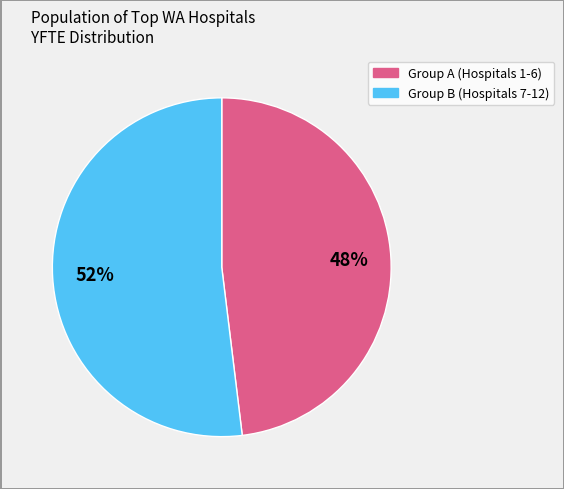

Does any single category account for the majority?

Yes